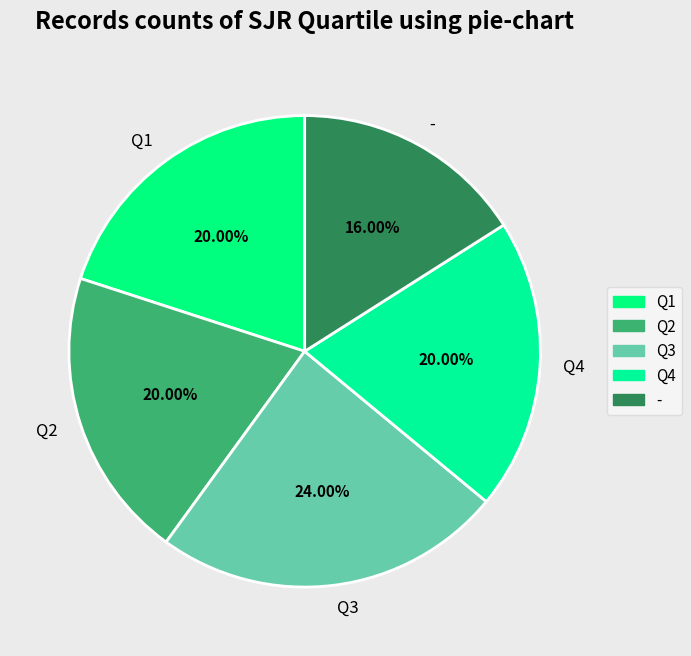

What percentage is the Q2 slice, to the nearest percent?

20%